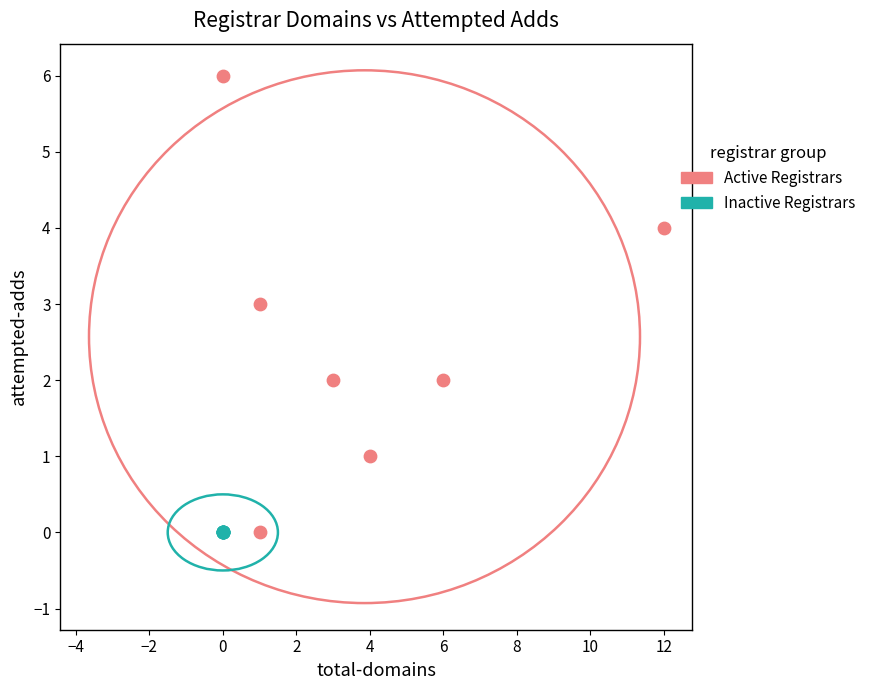

What are all the series names shown in the legend?

Active Registrars, Inactive Registrars